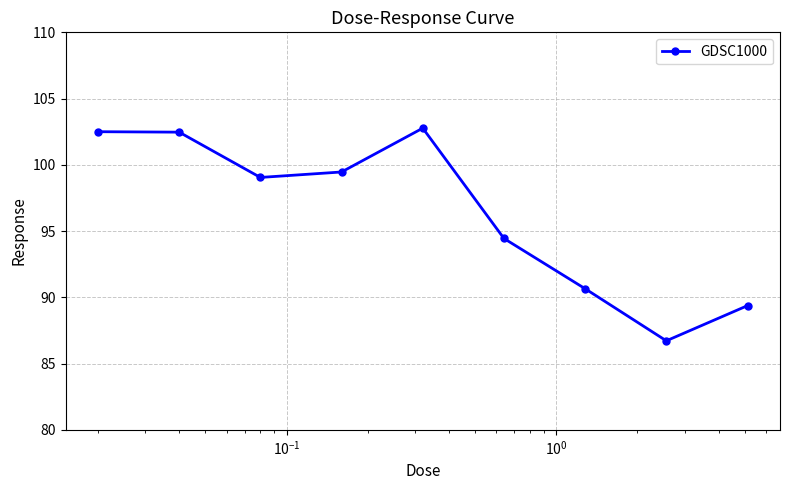

What is the sum of all values?

867.4